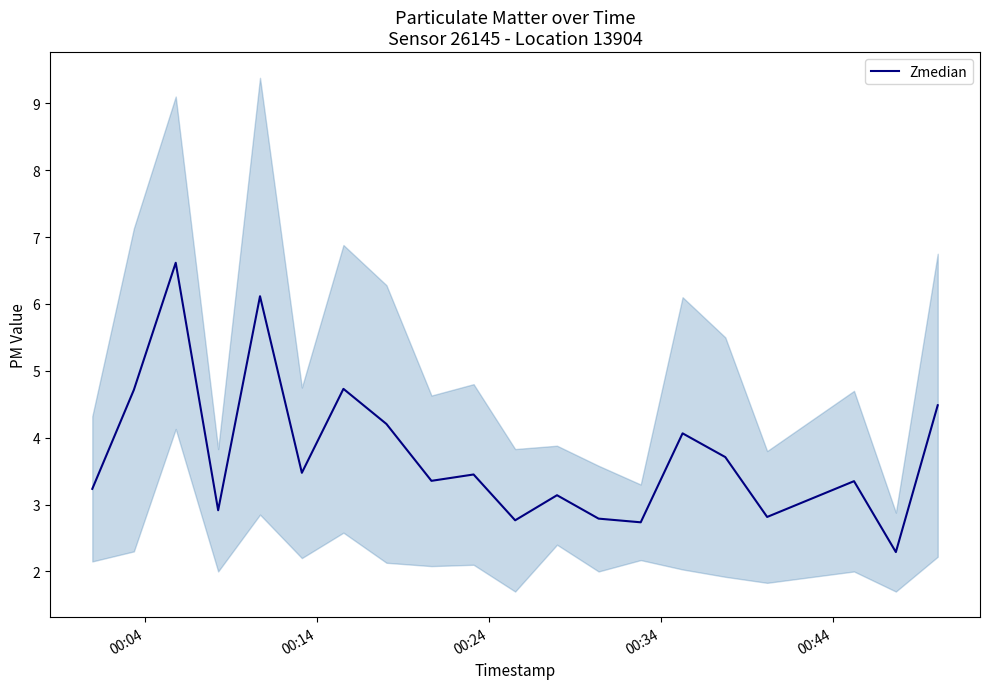

What is the difference between the maximum and second lowest values?

3.9